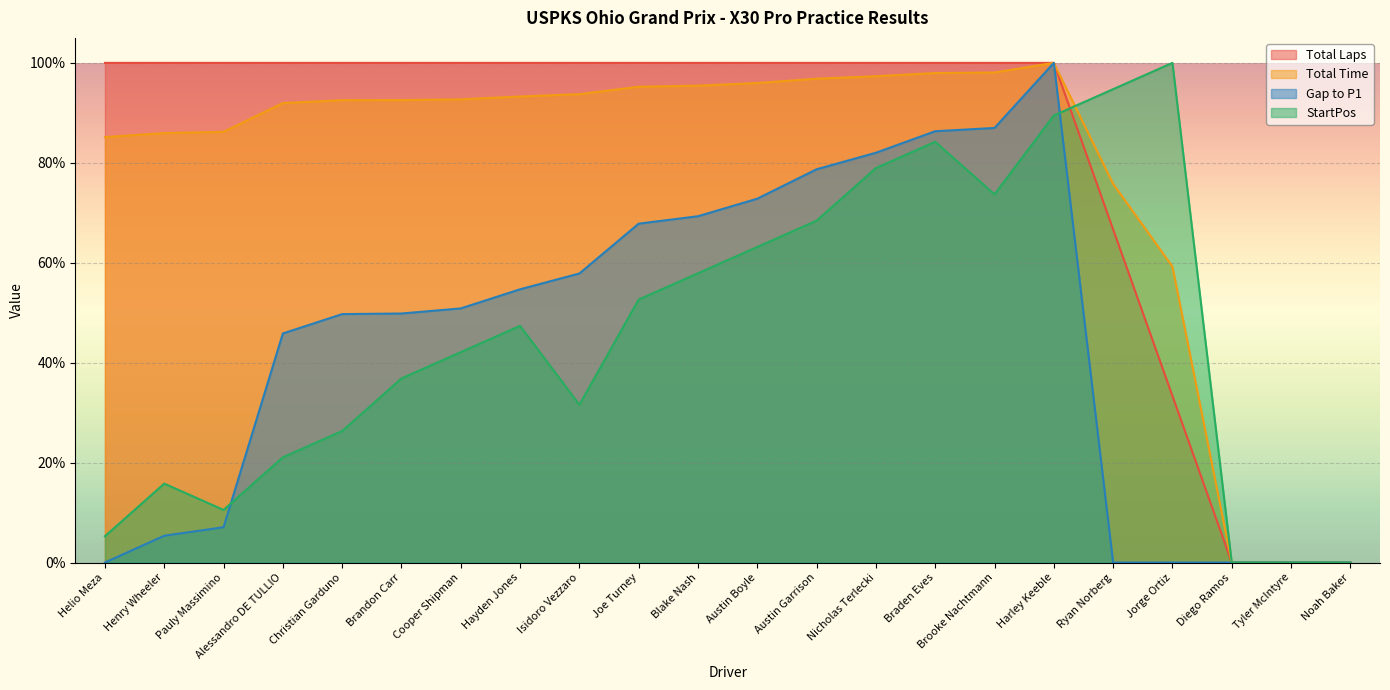

How many interior local peaks does the StartPos series have?

4